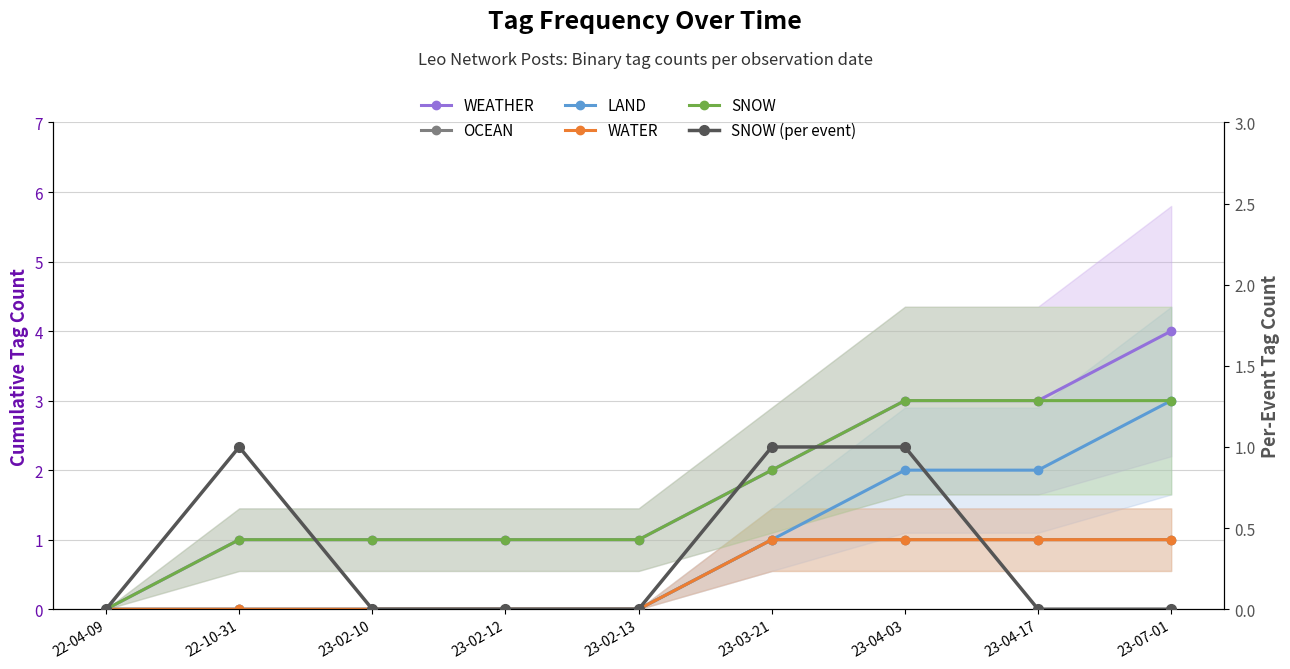

At which category is the sum across all series the highest?

23-07-01